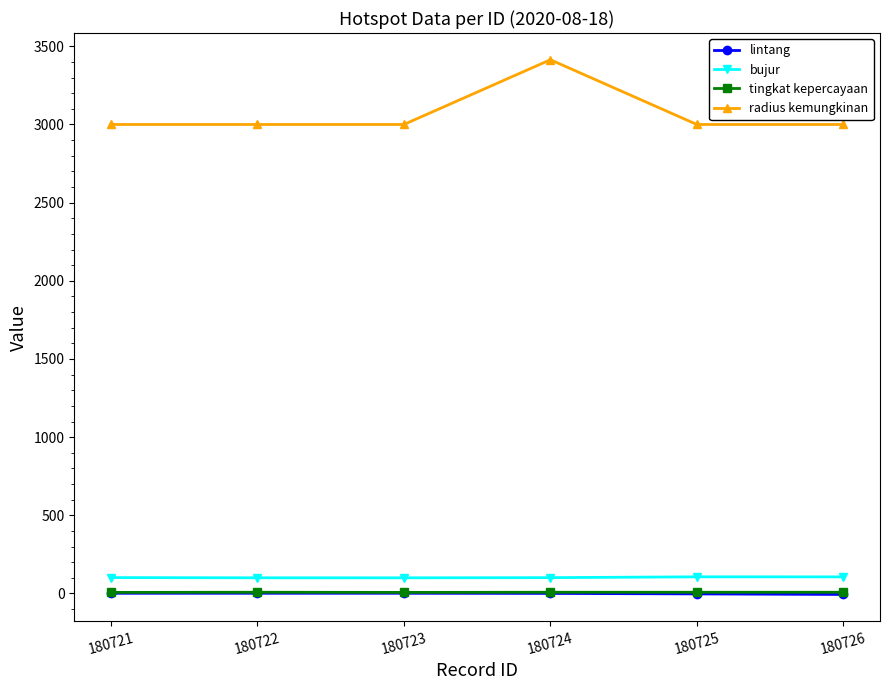

What is the difference between the radius kemungkinan values at 180722 and 180724?

414.0